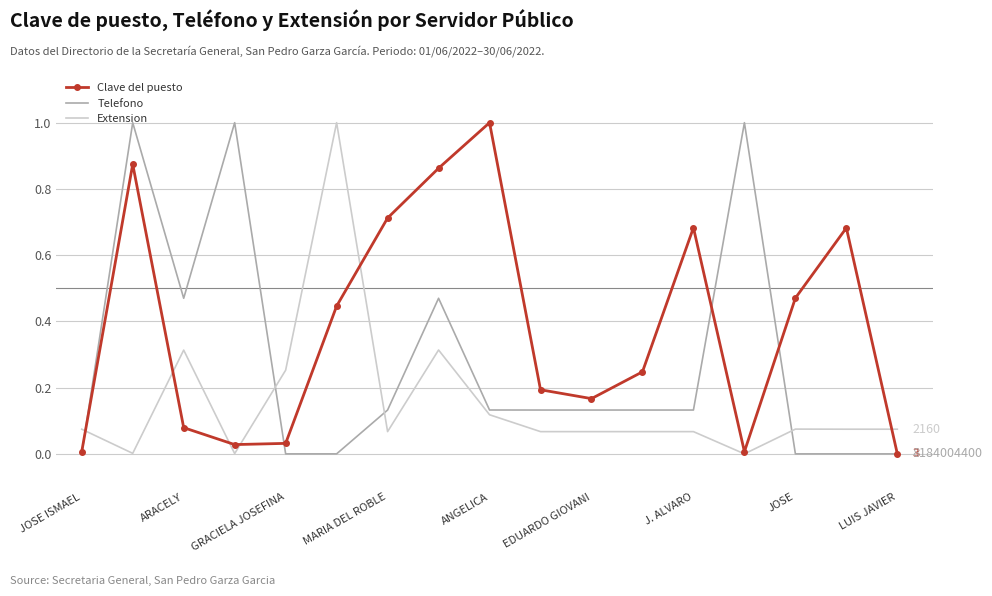

What is the highest value of the Clave del puesto series?

1.0